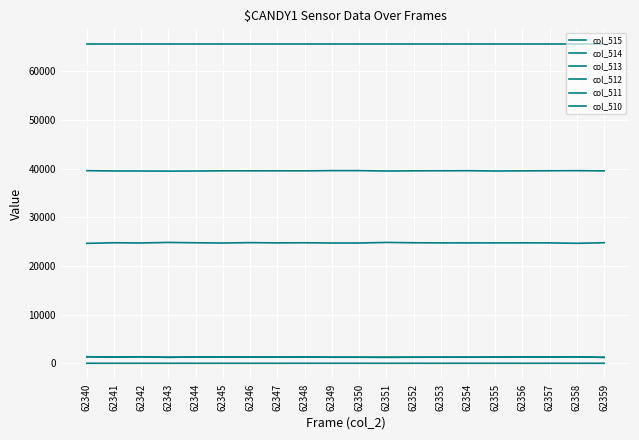

At how many categories does at least one series exceed 39607?

20